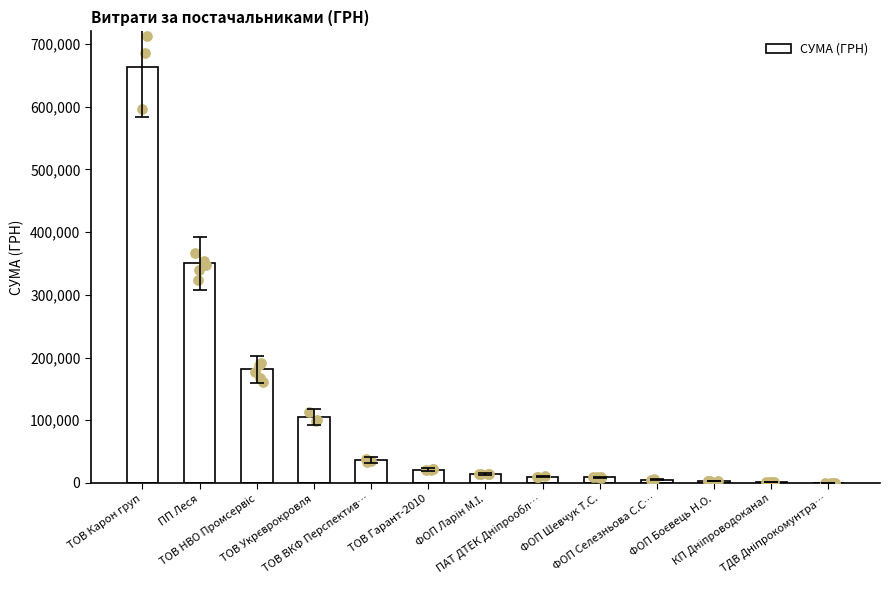

What is the ratio of the value at ТОВ Гарант-2010 to the value at ПАТ ДТЕК Дніпрообл…?

2.1